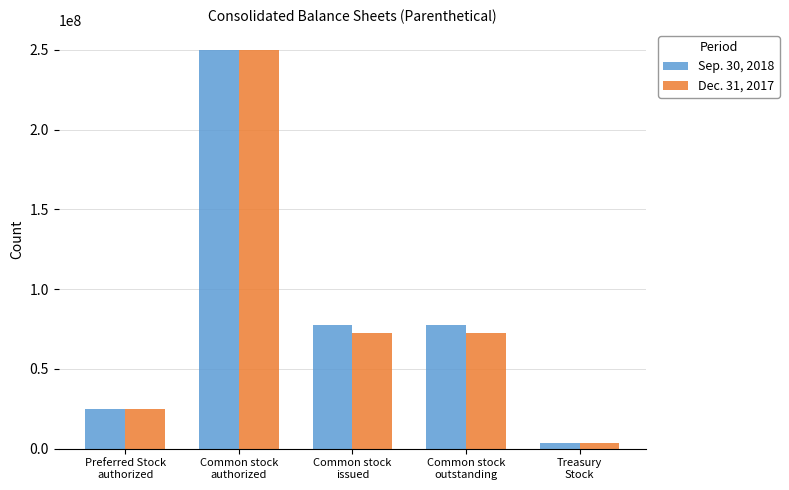

List the series in order of their overall mean, lowest first.

Dec. 31, 2017, Sep. 30, 2018